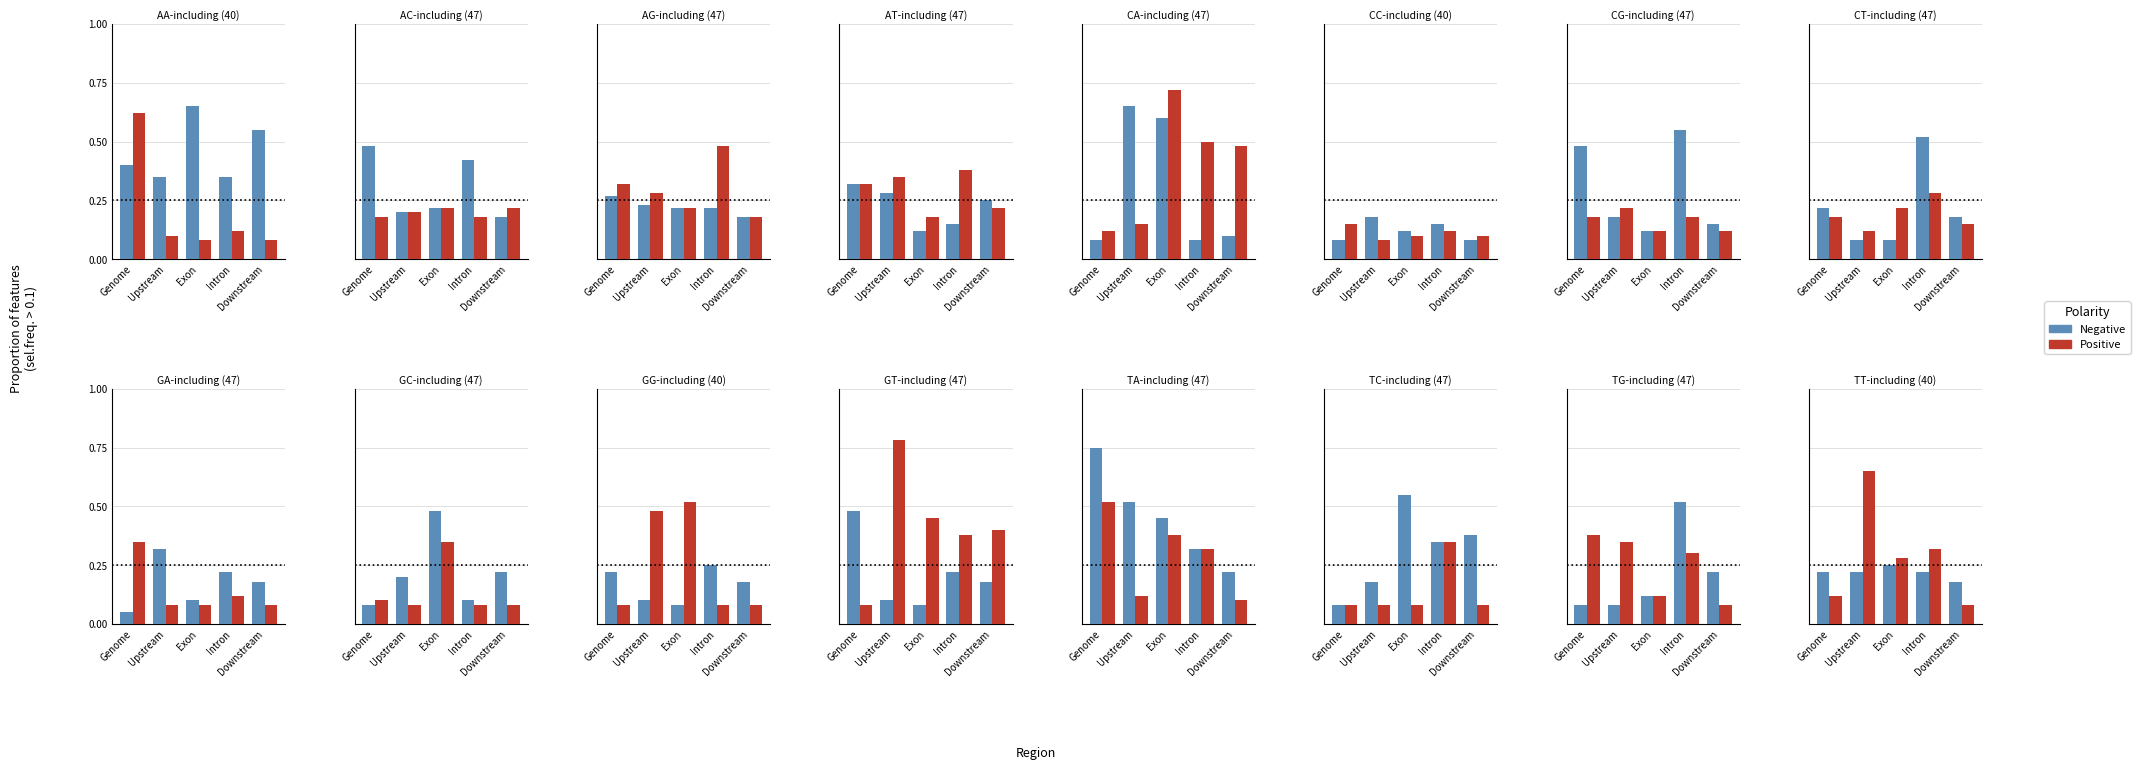

How many categories are shown in the chart?

5